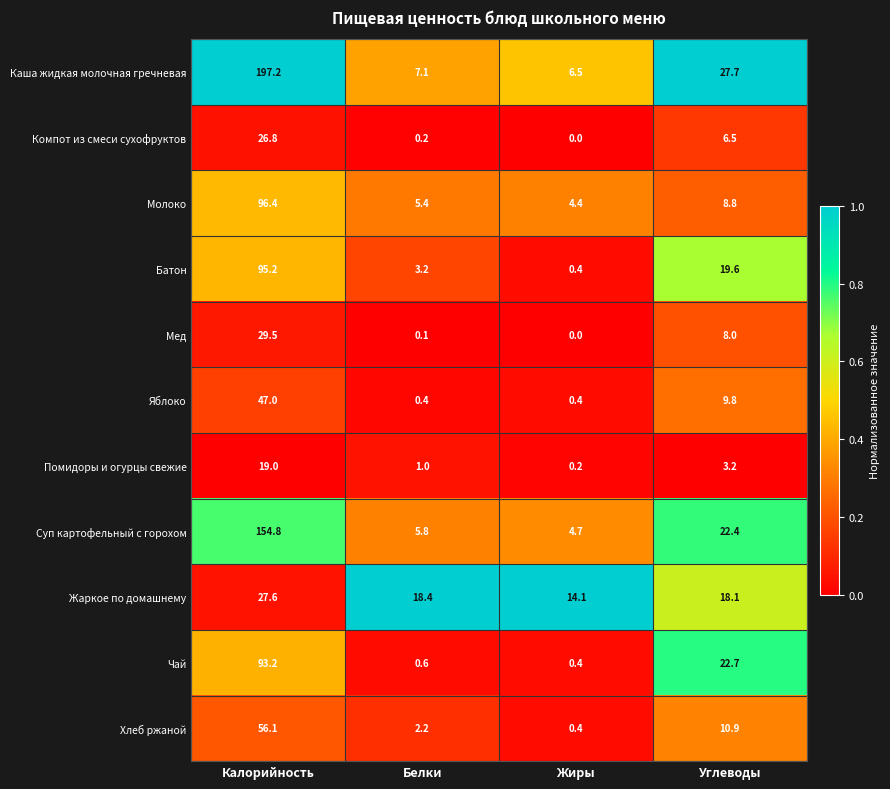

Which series has the largest total across all categories?

Каша жидкая молочная гречневая